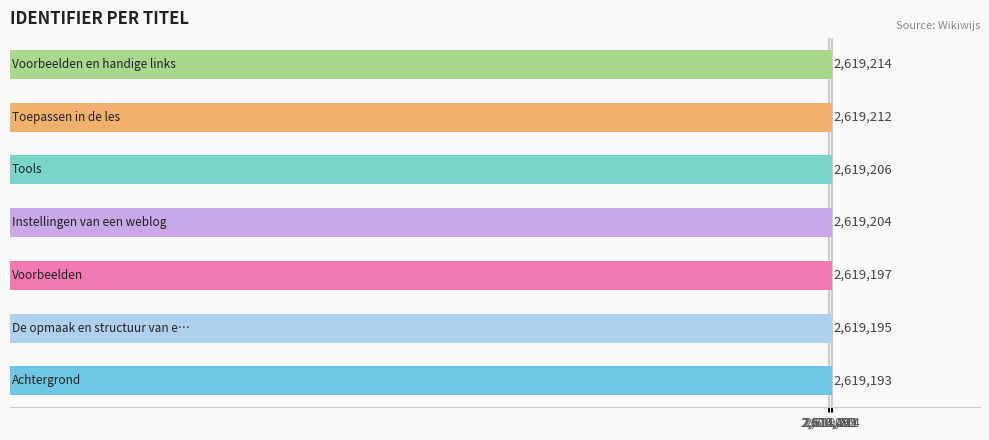

What is the difference between the maximum and minimum values?

21